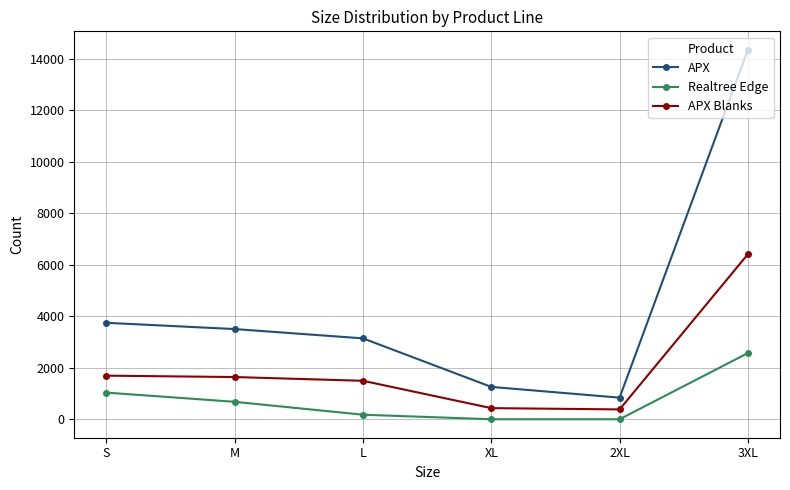

Is the value of APX Blanks at M greater than the value of Realtree Edge at S?

Yes